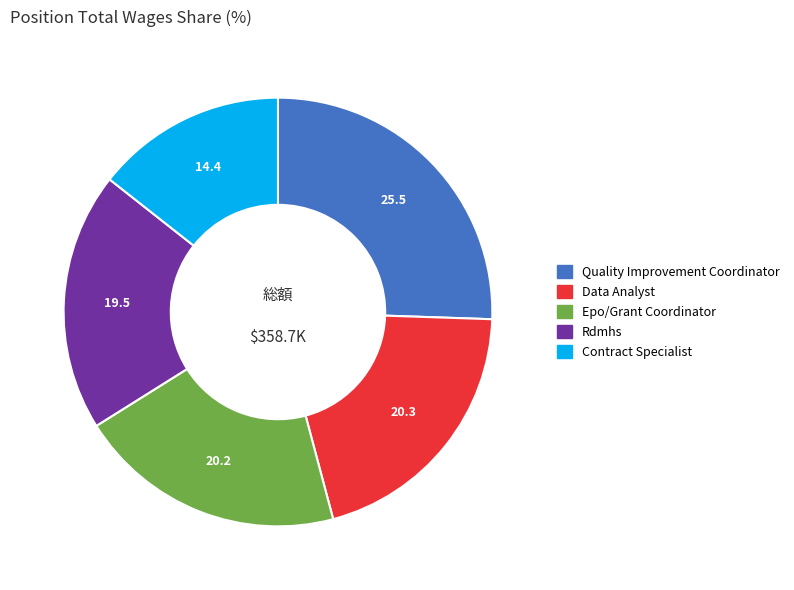

Is there a majority slice in this chart?

No